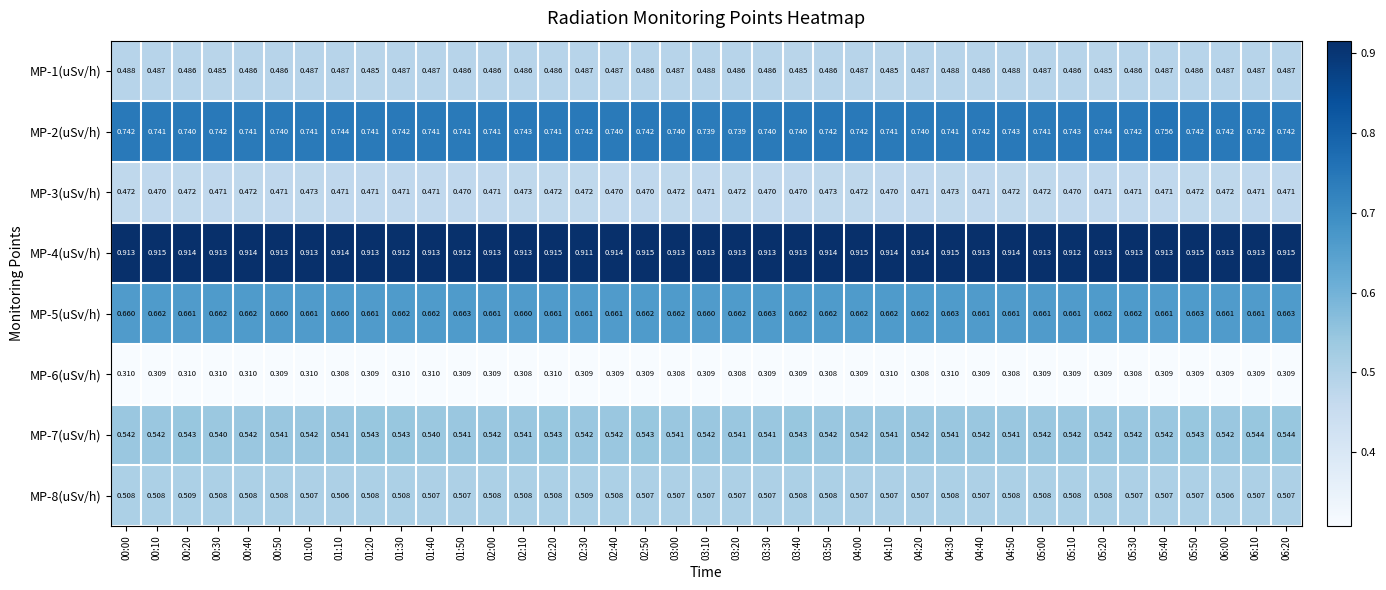

Is the value of MP-6(uSv/h) at 05:30 greater than the value of MP-3(uSv/h) at 03:30?

No